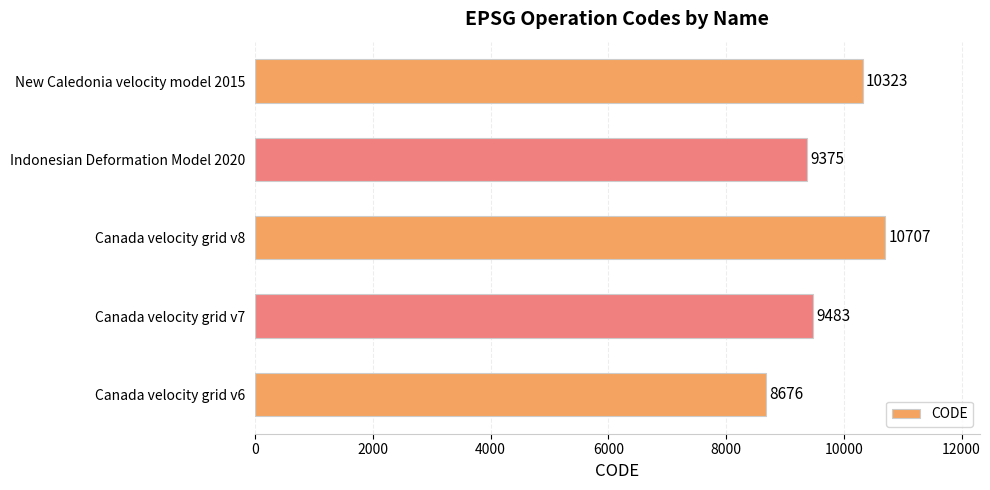

List the labels in order of value, largest first.

Canada velocity grid v8, New Caledonia velocity model 2015, Canada velocity grid v7, Indonesian Deformation Model 2020, Canada velocity grid v6